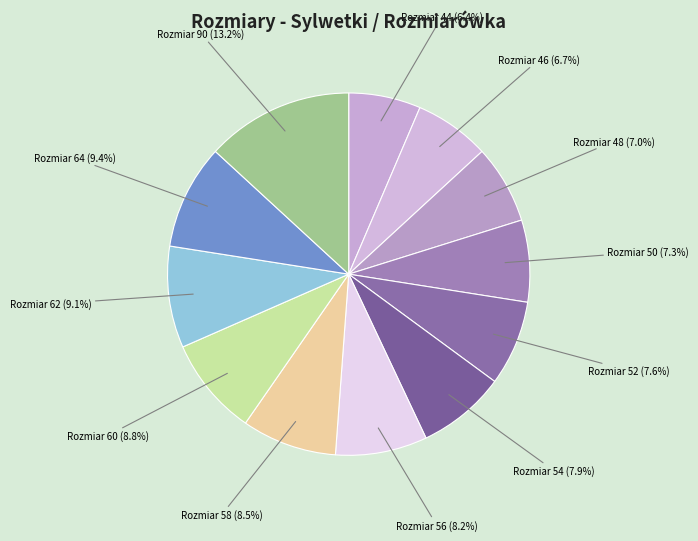

Which category has the biggest portion of the pie?

Rozmiar 90 (13.2%)